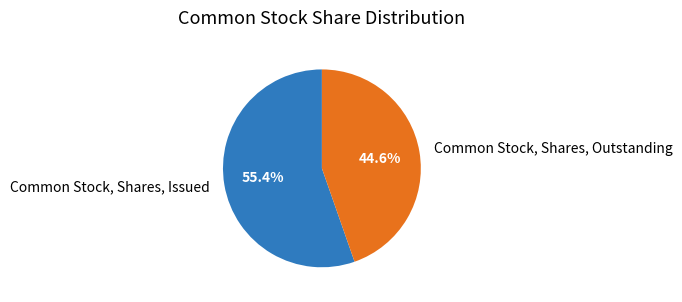

Is it true that Common Stock, Shares, Outstanding is 32% of the pie?

False